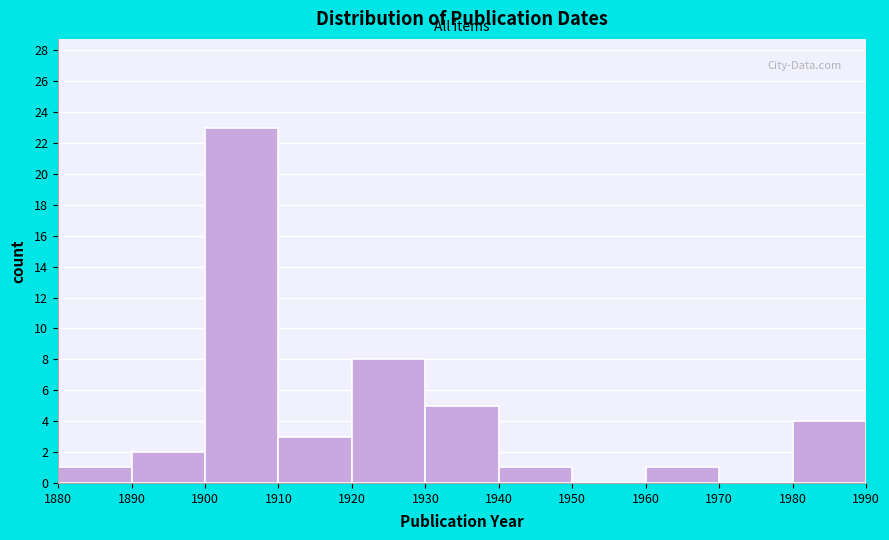

How tall is the bar that spans 1880 to 1890 on the x-axis? The values are not printed on the chart, so give them approximately, as read against the axis.

1